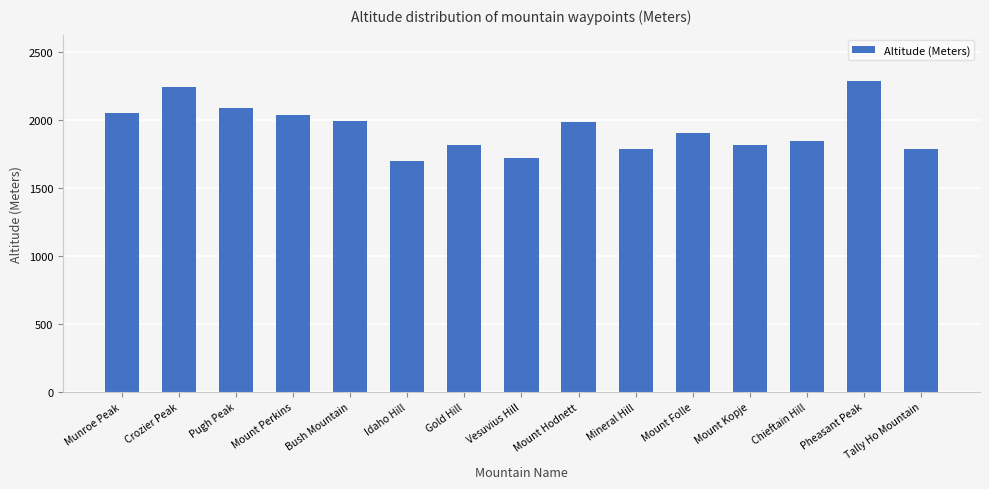

What is the change in value from Munroe Peak to Mineral Hill?

-265